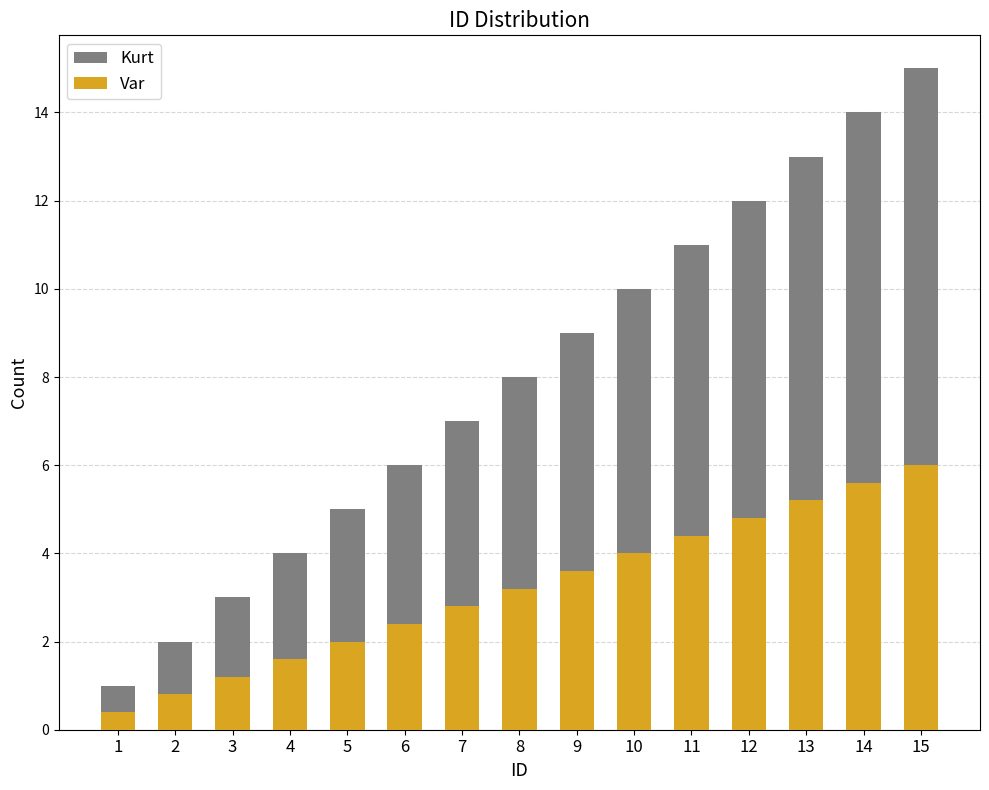

At how many categories does at least one series exceed 12?

3